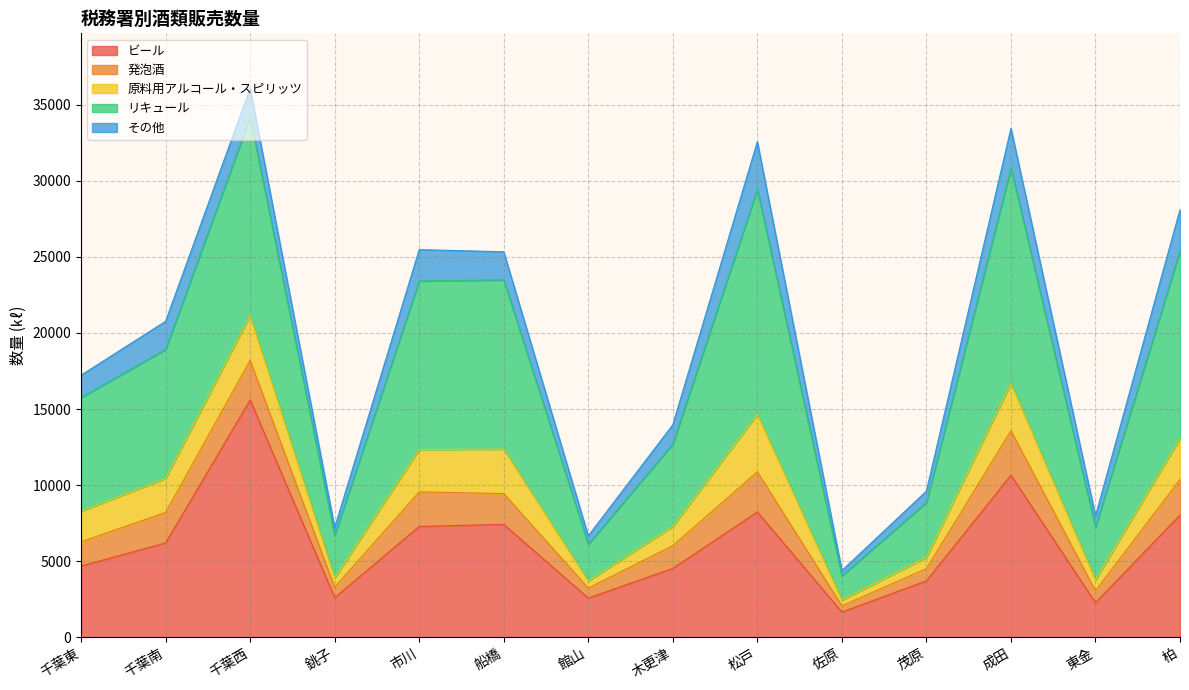

What are all the series names shown in the legend?

ビール, 発泡酒, 原料用アルコール・スピリッツ, リキュール, その他